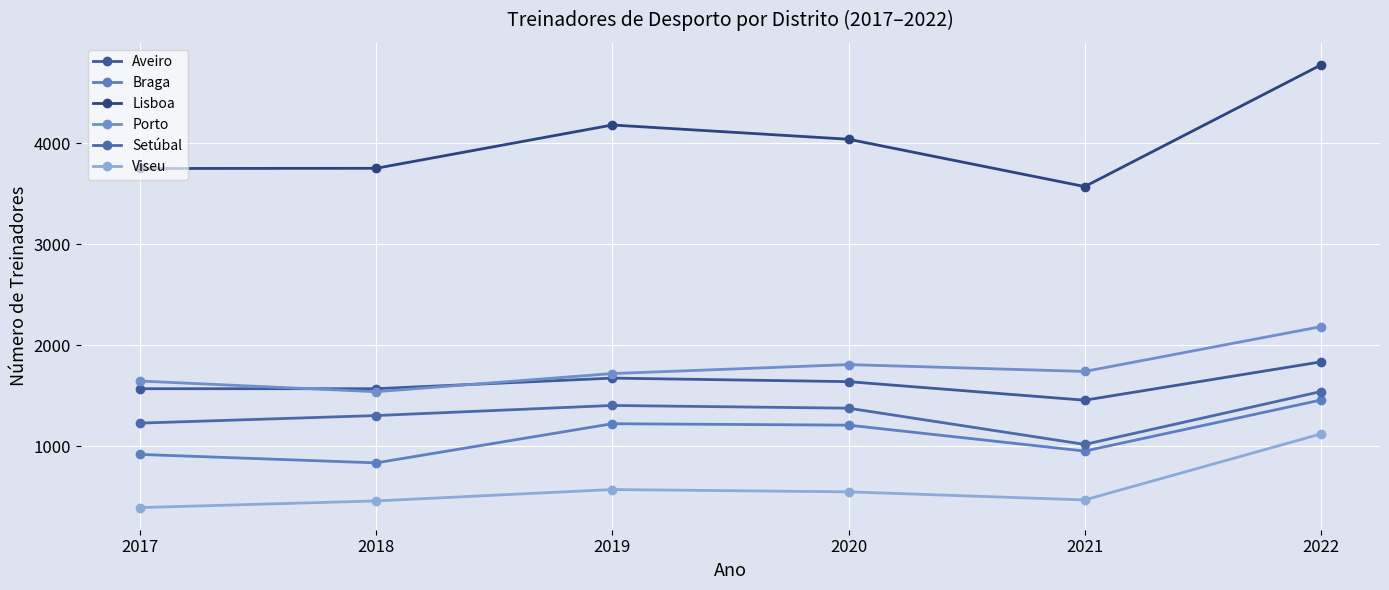

What is the minimum value for Braga?

833